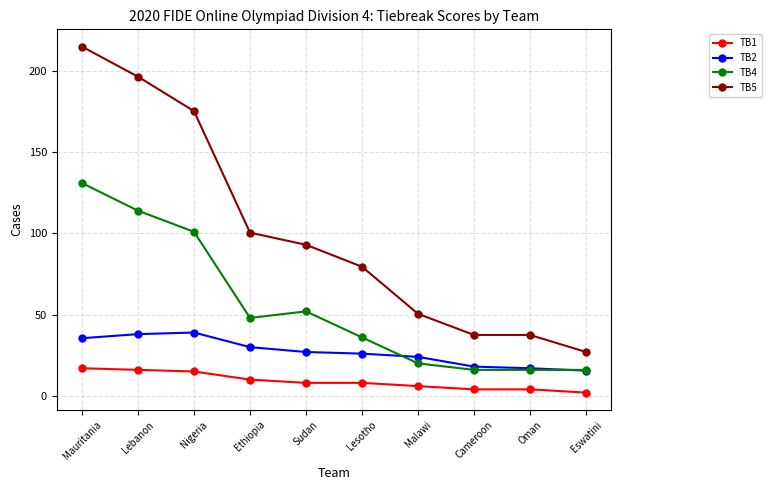

List the series in order of their overall mean, highest first.

TB5, TB4, TB2, TB1